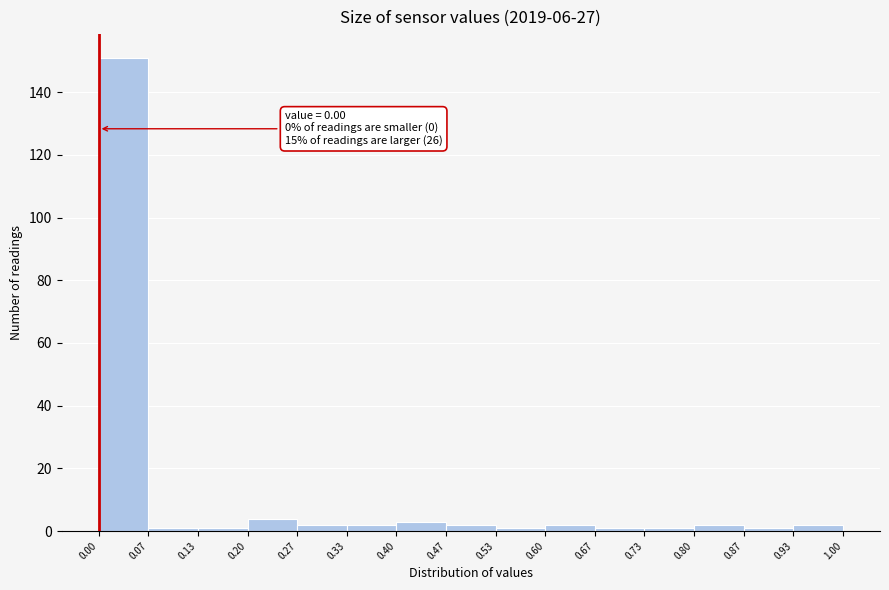

Which range on the x-axis has the tallest bar?

0.00 to 0.07